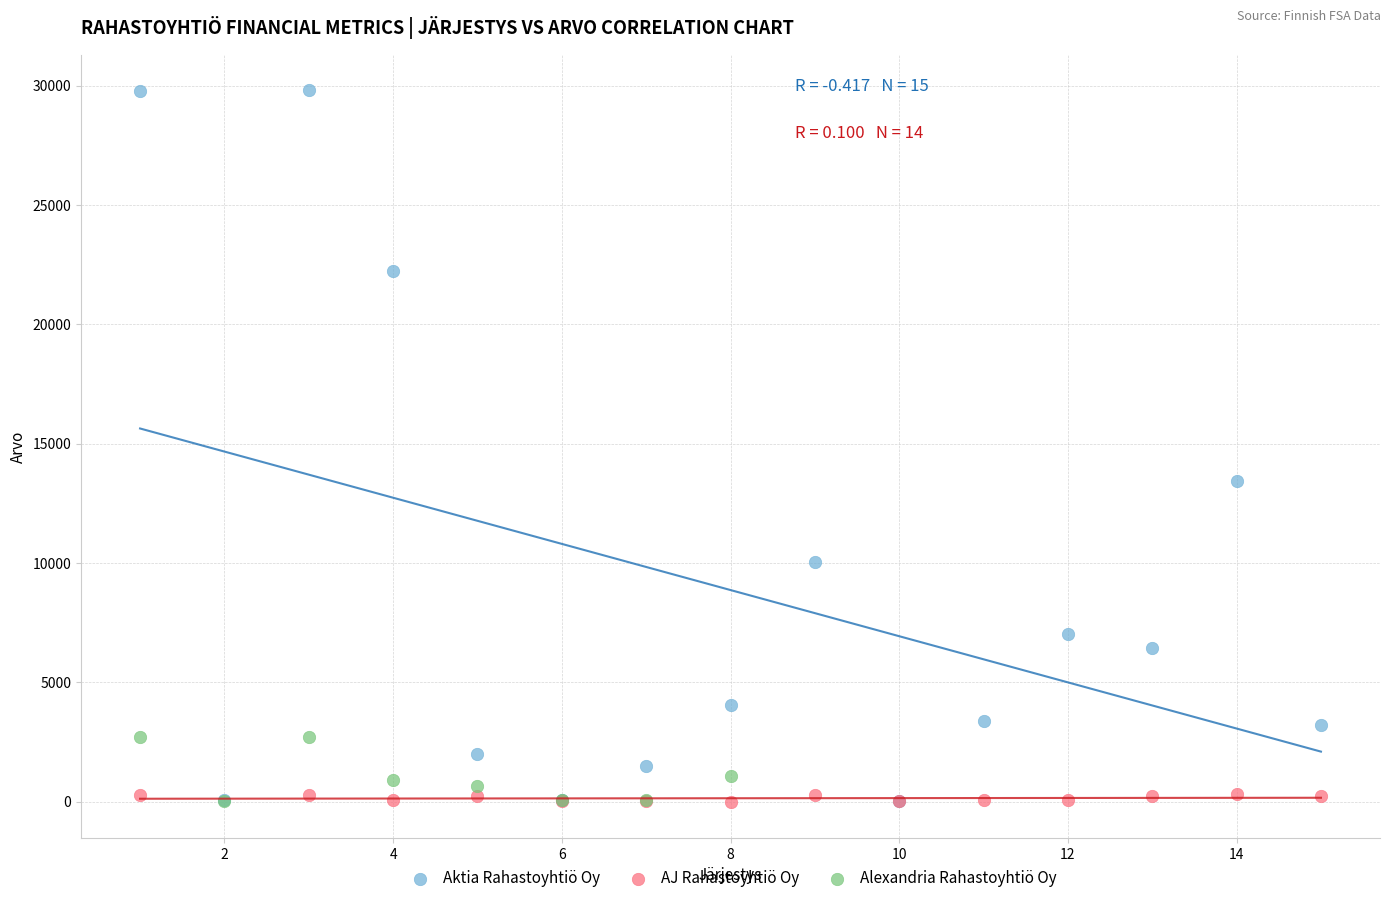

Which series has the largest Y range (max minus min)?

Aktia Rahastoyhtiö Oy